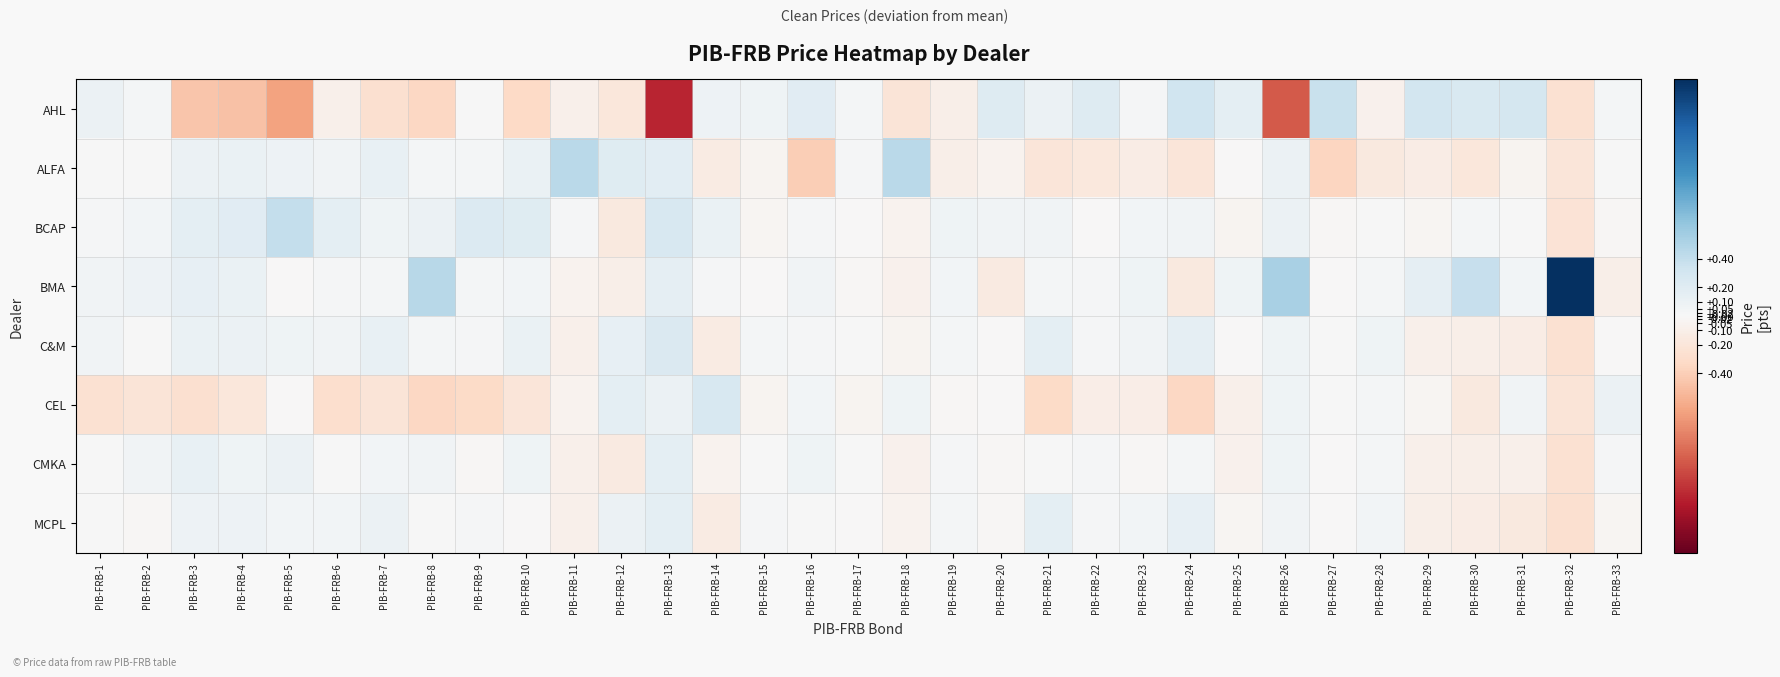

At how many categories does at least one series exceed 0?

33